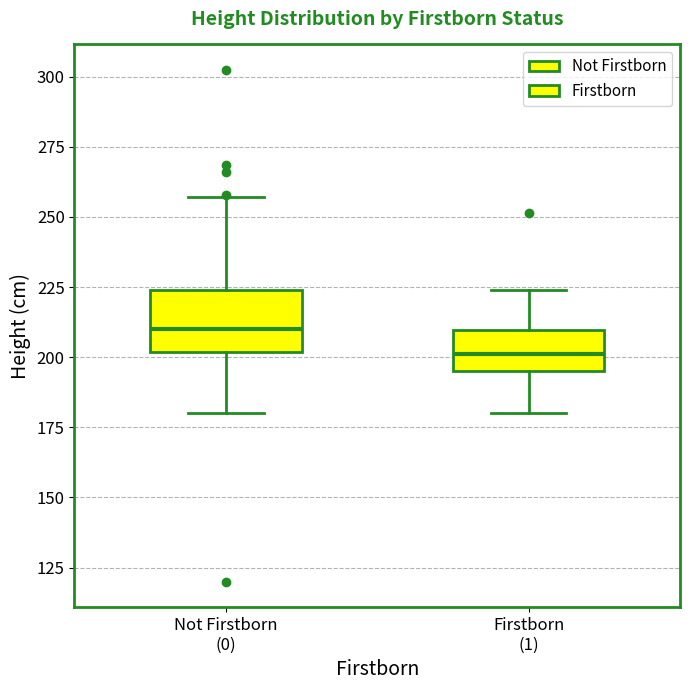

Which box is the tallest, from its lower edge to its upper edge?

Not Firstborn (0)